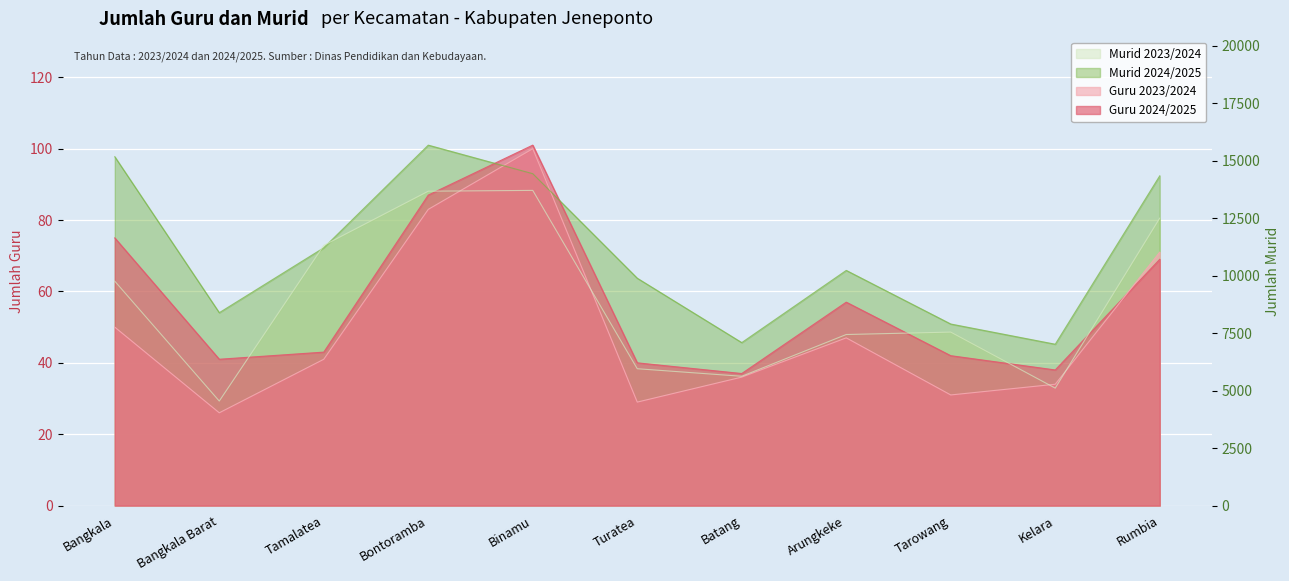

Which series changed the most between Bangkala and Binamu?

Guru 2023/2024